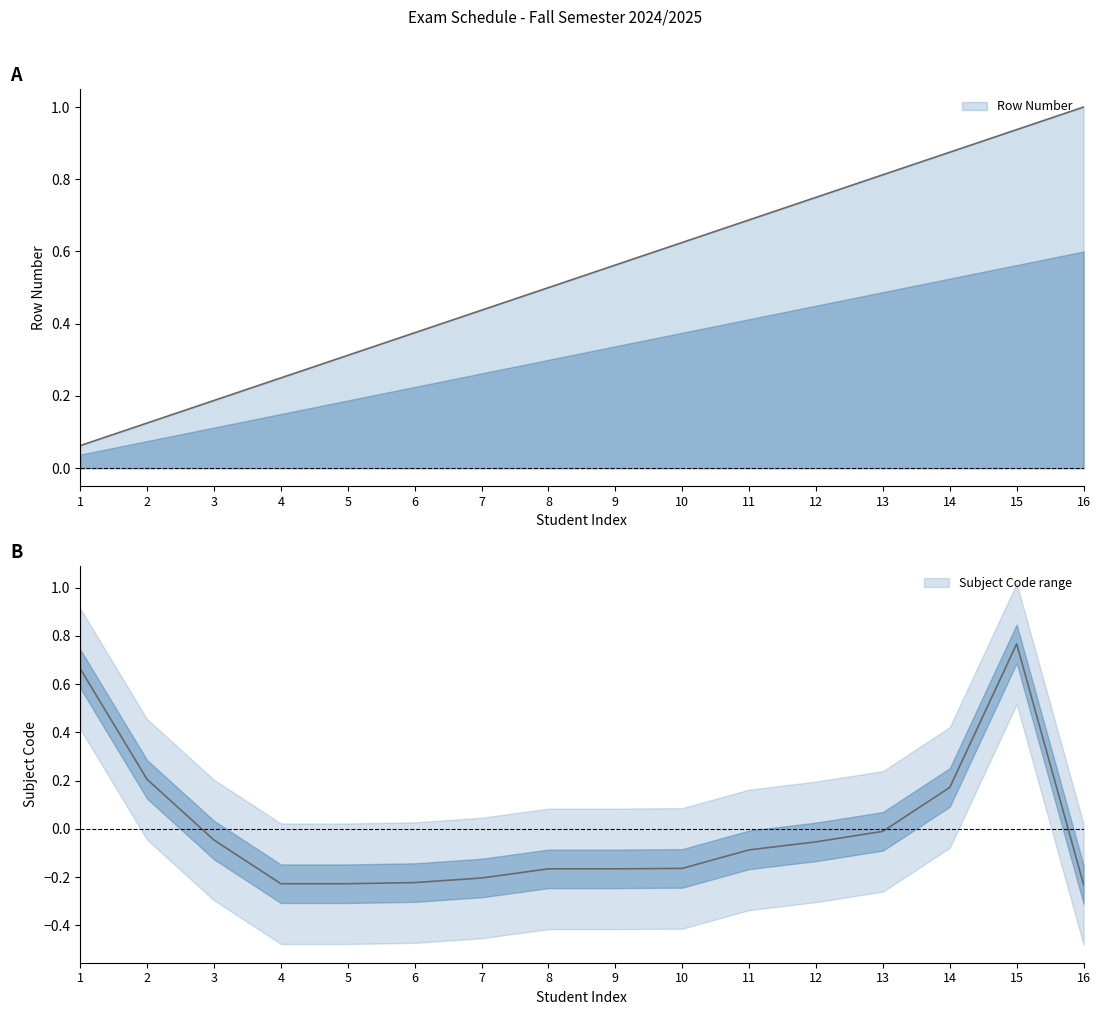

Rank the categories by Subject Code value from lowest to highest.

16, 4, 5, 6, 7, 8, 9, 10, 11, 12, 3, 13, 14, 2, 1, 15